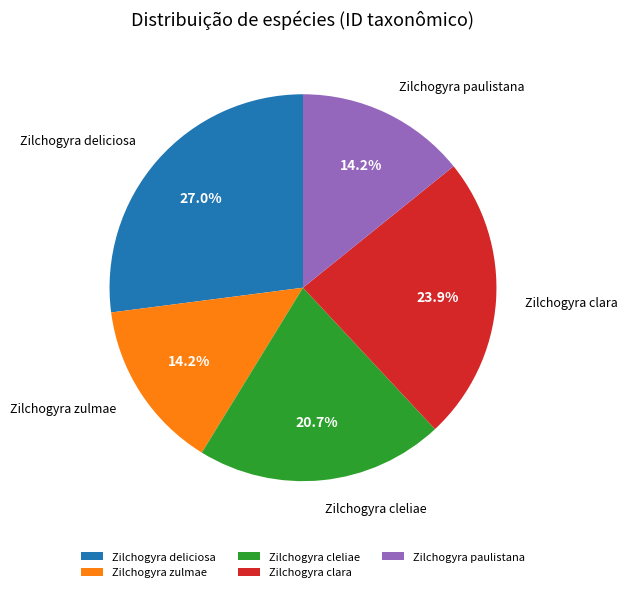

What is the ratio of the value at Zilchogyra paulistana to the value at Zilchogyra deliciosa?

0.5